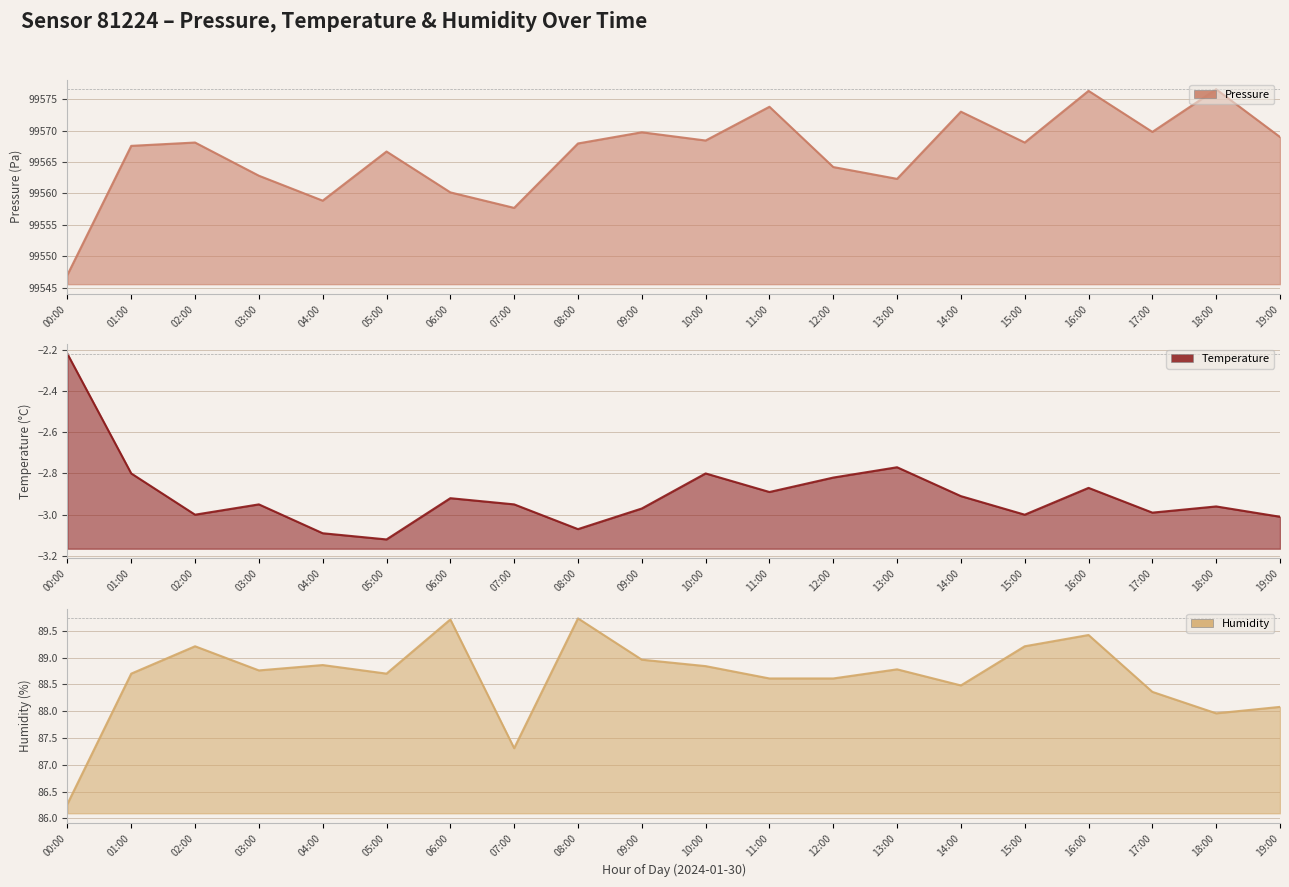

Is the value of pressure at 05:00 greater than the value of temperature at 02:00?

Yes